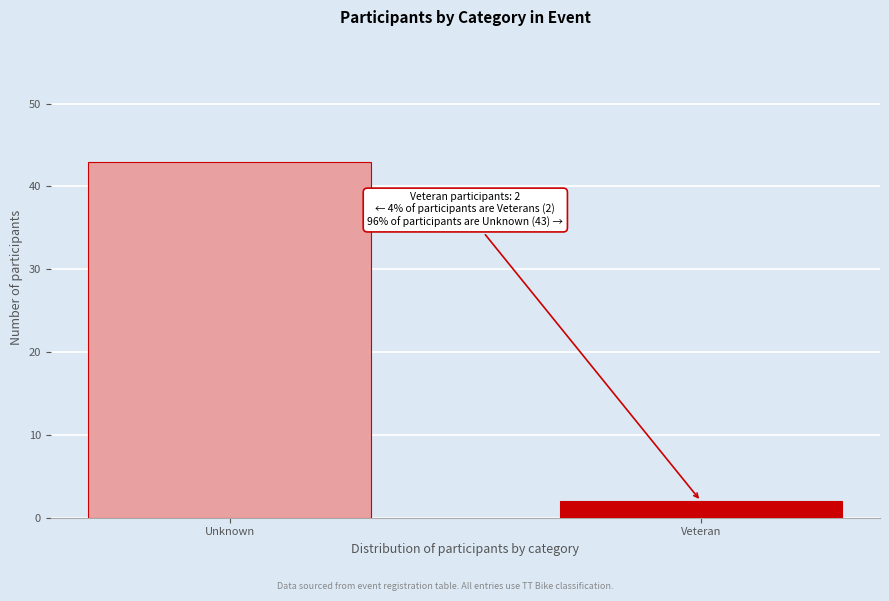

Reading left to right, what are all the values shown in this chart?

43	2